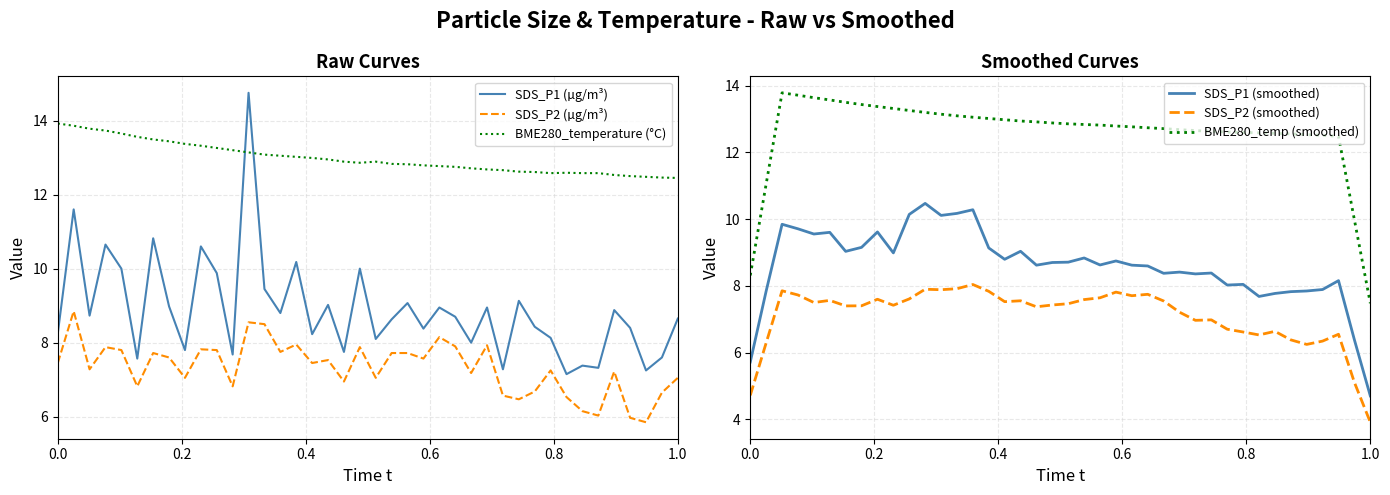

How many data points in SDS_P2 (µg/m³) are less than 7?

12